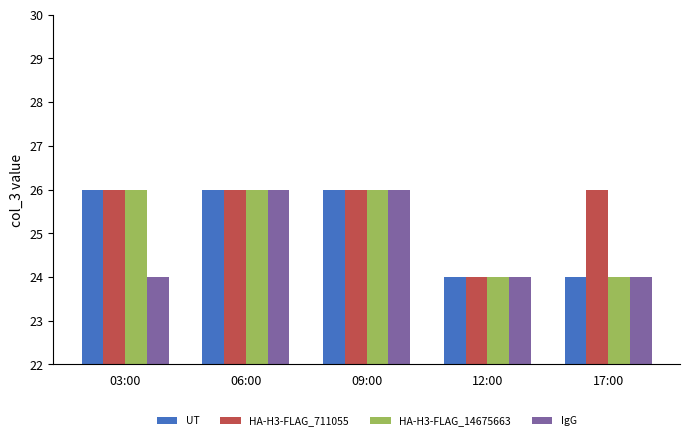

How many bars are there in total?

20